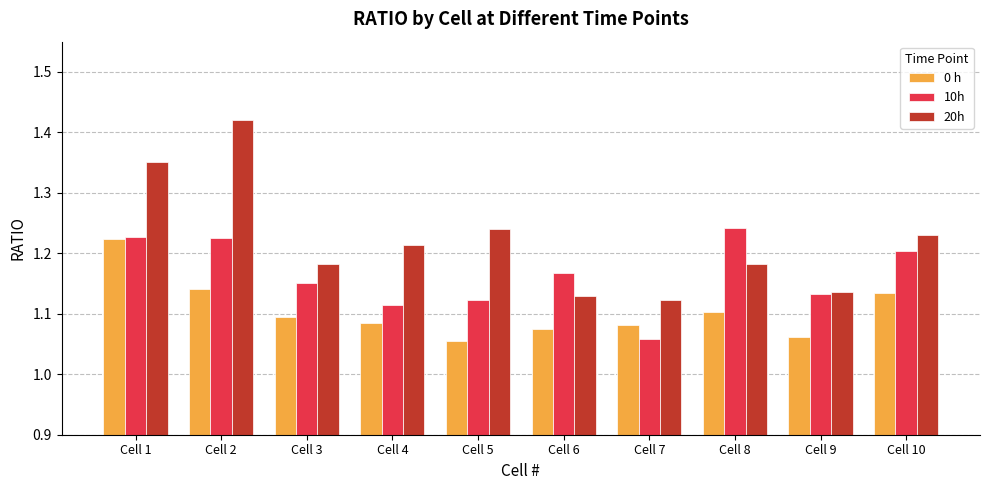

What is the sum of all 20h values?

12.2